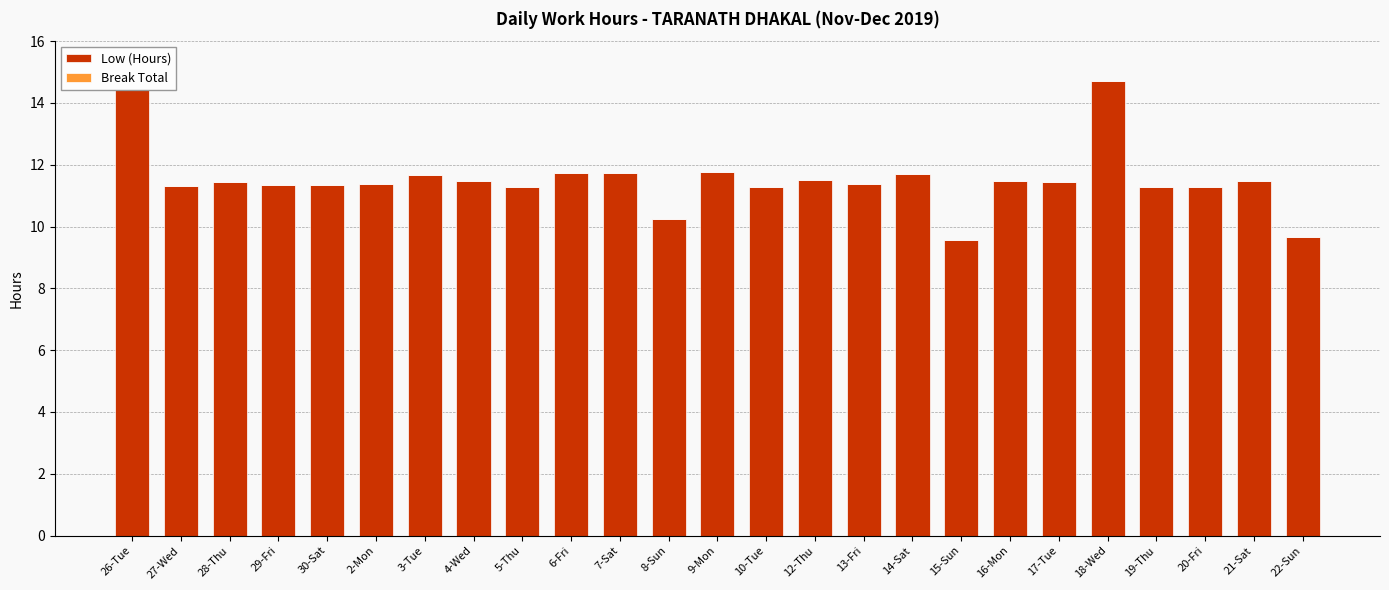

Which has a higher value, 14-Sat or 26-Tue?

26-Tue